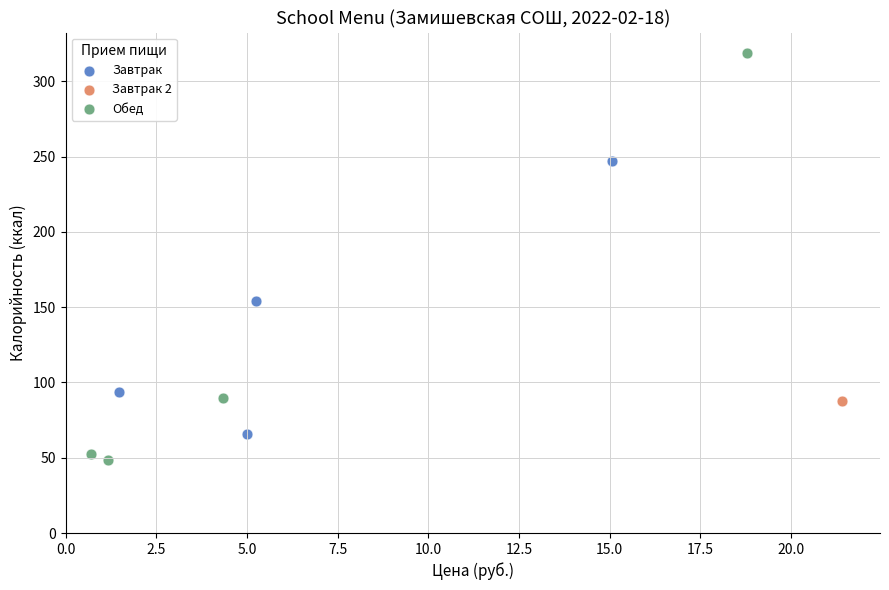

What are all the series names shown in the legend?

Завтрак, Завтрак 2, Обед